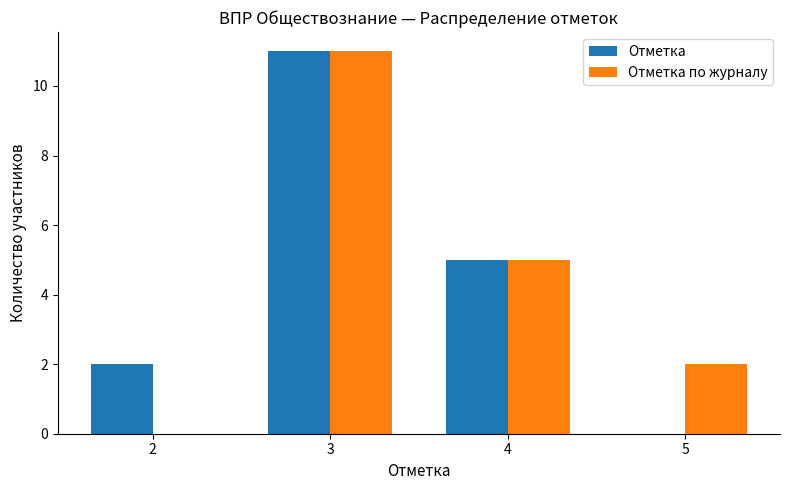

At which label does Отметка reach its peak?

3